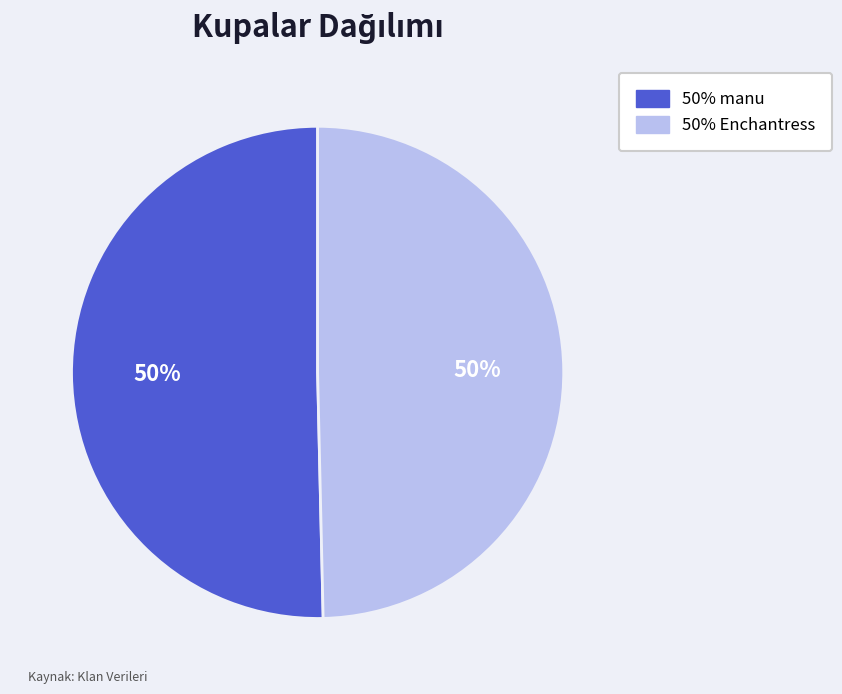

To the nearest percent, what is the average slice percentage?

50%